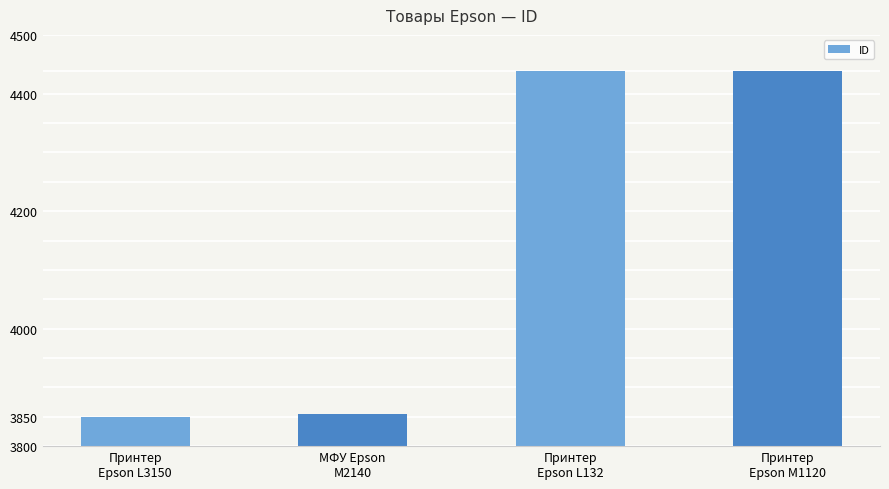

What is the greatest value displayed?

4439